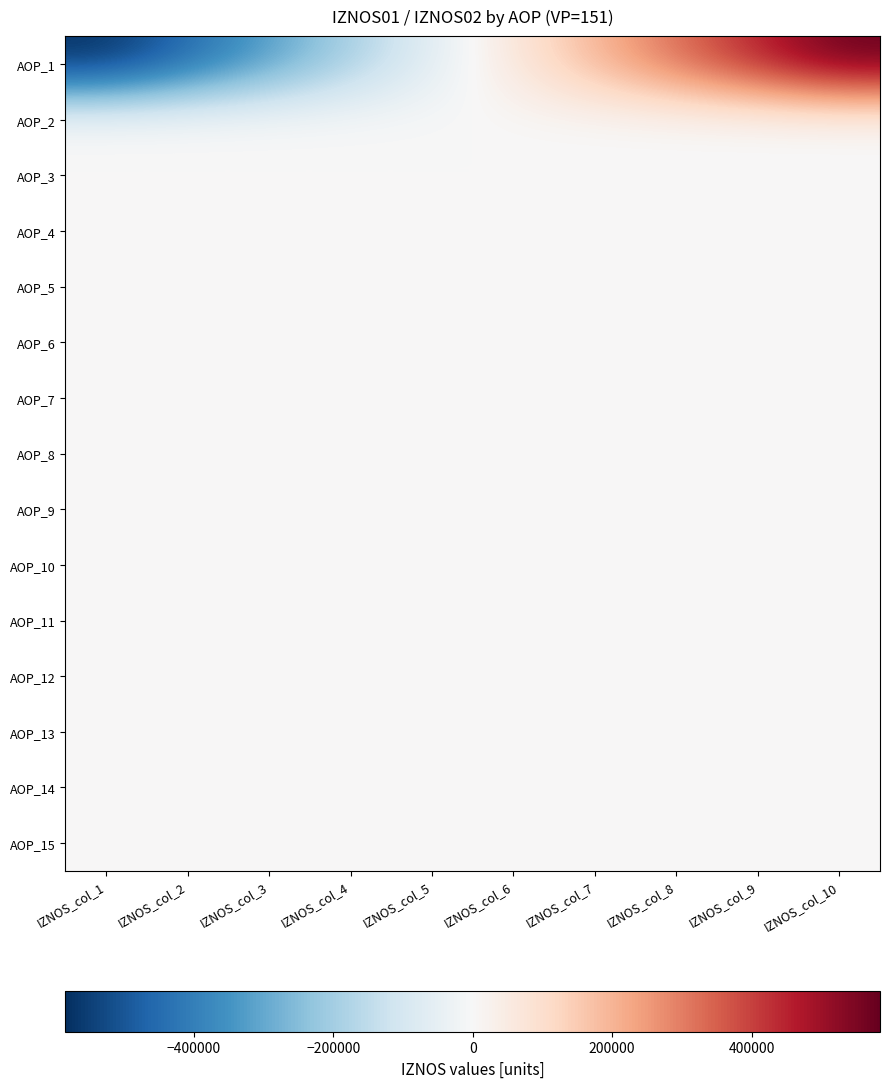

Reading left to right, transcribe all the data shown in this chart.

AOP_1: IZNOS_col_1=-584255.5	IZNOS_col_2=-454420.9	IZNOS_col_3=-324586.4	IZNOS_col_4=-194751.8	IZNOS_col_5=-64917.3	IZNOS_col_6=64917.3	IZNOS_col_7=194751.8	IZNOS_col_8=324586.4	IZNOS_col_9=454420.9	IZNOS_col_10=584255.5
AOP_2: IZNOS_col_1=0.0	IZNOS_col_2=0.0	IZNOS_col_3=0.0	IZNOS_col_4=0.0	IZNOS_col_5=0.0	IZNOS_col_6=0.0	IZNOS_col_7=0.0	IZNOS_col_8=0.0	IZNOS_col_9=0.0	IZNOS_col_10=0.0
AOP_3: IZNOS_col_1=0.0	IZNOS_col_2=0.0	IZNOS_col_3=0.0	IZNOS_col_4=0.0	IZNOS_col_5=0.0	IZNOS_col_6=0.0	IZNOS_col_7=0.0	IZNOS_col_8=0.0	IZNOS_col_9=0.0	IZNOS_col_10=0.0
AOP_4: IZNOS_col_1=0.0	IZNOS_col_2=0.0	IZNOS_col_3=0.0	IZNOS_col_4=0.0	IZNOS_col_5=0.0	IZNOS_col_6=0.0	IZNOS_col_7=0.0	IZNOS_col_8=0.0	IZNOS_col_9=0.0	IZNOS_col_10=0.0
AOP_5: IZNOS_col_1=0.0	IZNOS_col_2=0.0	IZNOS_col_3=0.0	IZNOS_col_4=0.0	IZNOS_col_5=0.0	IZNOS_col_6=0.0	IZNOS_col_7=0.0	IZNOS_col_8=0.0	IZNOS_col_9=0.0	IZNOS_col_10=0.0
AOP_6: IZNOS_col_1=0.0	IZNOS_col_2=0.0	IZNOS_col_3=0.0	IZNOS_col_4=0.0	IZNOS_col_5=0.0	IZNOS_col_6=0.0	IZNOS_col_7=0.0	IZNOS_col_8=0.0	IZNOS_col_9=0.0	IZNOS_col_10=0.0
AOP_7: IZNOS_col_1=0.0	IZNOS_col_2=0.0	IZNOS_col_3=0.0	IZNOS_col_4=0.0	IZNOS_col_5=0.0	IZNOS_col_6=0.0	IZNOS_col_7=0.0	IZNOS_col_8=0.0	IZNOS_col_9=0.0	IZNOS_col_10=0.0
AOP_8: IZNOS_col_1=0.0	IZNOS_col_2=0.0	IZNOS_col_3=0.0	IZNOS_col_4=0.0	IZNOS_col_5=0.0	IZNOS_col_6=0.0	IZNOS_col_7=0.0	IZNOS_col_8=0.0	IZNOS_col_9=0.0	IZNOS_col_10=0.0
AOP_9: IZNOS_col_1=0.0	IZNOS_col_2=0.0	IZNOS_col_3=0.0	IZNOS_col_4=0.0	IZNOS_col_5=0.0	IZNOS_col_6=0.0	IZNOS_col_7=0.0	IZNOS_col_8=0.0	IZNOS_col_9=0.0	IZNOS_col_10=0.0
AOP_10: IZNOS_col_1=0.0	IZNOS_col_2=0.0	IZNOS_col_3=0.0	IZNOS_col_4=0.0	IZNOS_col_5=0.0	IZNOS_col_6=0.0	IZNOS_col_7=0.0	IZNOS_col_8=0.0	IZNOS_col_9=0.0	IZNOS_col_10=0.0
AOP_11: IZNOS_col_1=0.0	IZNOS_col_2=0.0	IZNOS_col_3=0.0	IZNOS_col_4=0.0	IZNOS_col_5=0.0	IZNOS_col_6=0.0	IZNOS_col_7=0.0	IZNOS_col_8=0.0	IZNOS_col_9=0.0	IZNOS_col_10=0.0
AOP_12: IZNOS_col_1=0.0	IZNOS_col_2=0.0	IZNOS_col_3=0.0	IZNOS_col_4=0.0	IZNOS_col_5=0.0	IZNOS_col_6=0.0	IZNOS_col_7=0.0	IZNOS_col_8=0.0	IZNOS_col_9=0.0	IZNOS_col_10=0.0
AOP_13: IZNOS_col_1=0.0	IZNOS_col_2=0.0	IZNOS_col_3=0.0	IZNOS_col_4=0.0	IZNOS_col_5=0.0	IZNOS_col_6=0.0	IZNOS_col_7=0.0	IZNOS_col_8=0.0	IZNOS_col_9=0.0	IZNOS_col_10=0.0
AOP_14: IZNOS_col_1=0.0	IZNOS_col_2=0.0	IZNOS_col_3=0.0	IZNOS_col_4=0.0	IZNOS_col_5=0.0	IZNOS_col_6=0.0	IZNOS_col_7=0.0	IZNOS_col_8=0.0	IZNOS_col_9=0.0	IZNOS_col_10=0.0
AOP_15: IZNOS_col_1=0.0	IZNOS_col_2=0.0	IZNOS_col_3=0.0	IZNOS_col_4=0.0	IZNOS_col_5=0.0	IZNOS_col_6=0.0	IZNOS_col_7=0.0	IZNOS_col_8=0.0	IZNOS_col_9=0.0	IZNOS_col_10=0.0